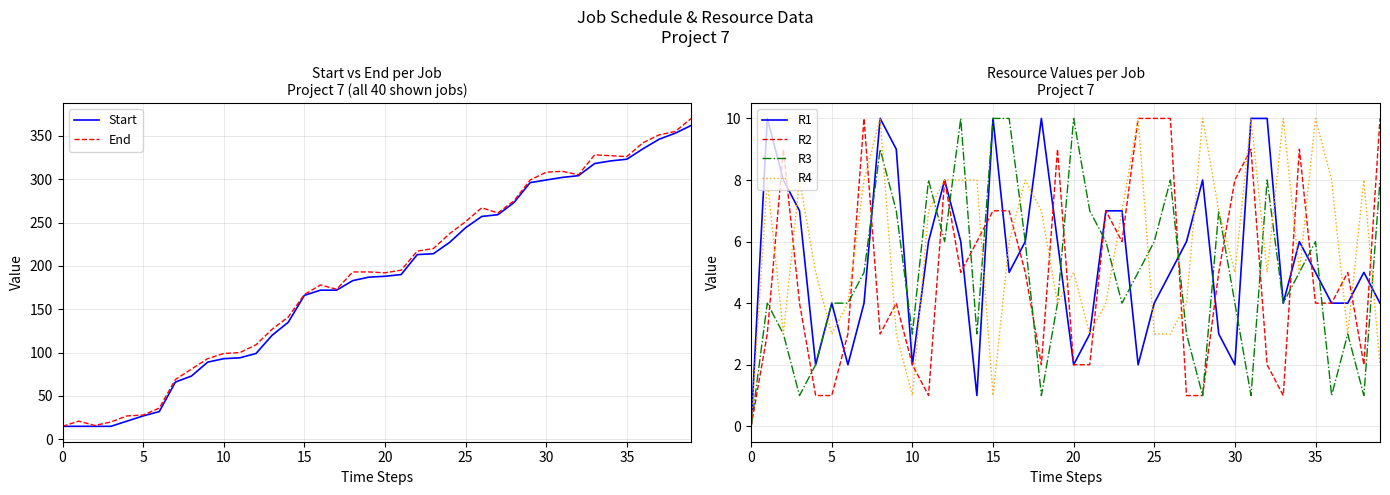

True or false: End and R4 cross at least once.

False